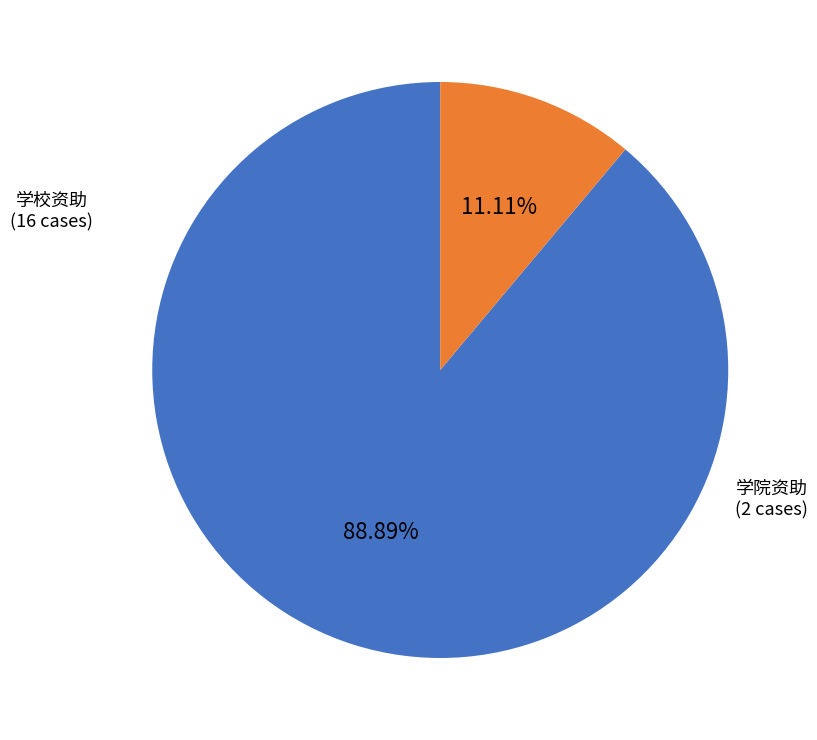

Rank the categories by value from lowest to highest.

学院资助, 学校资助